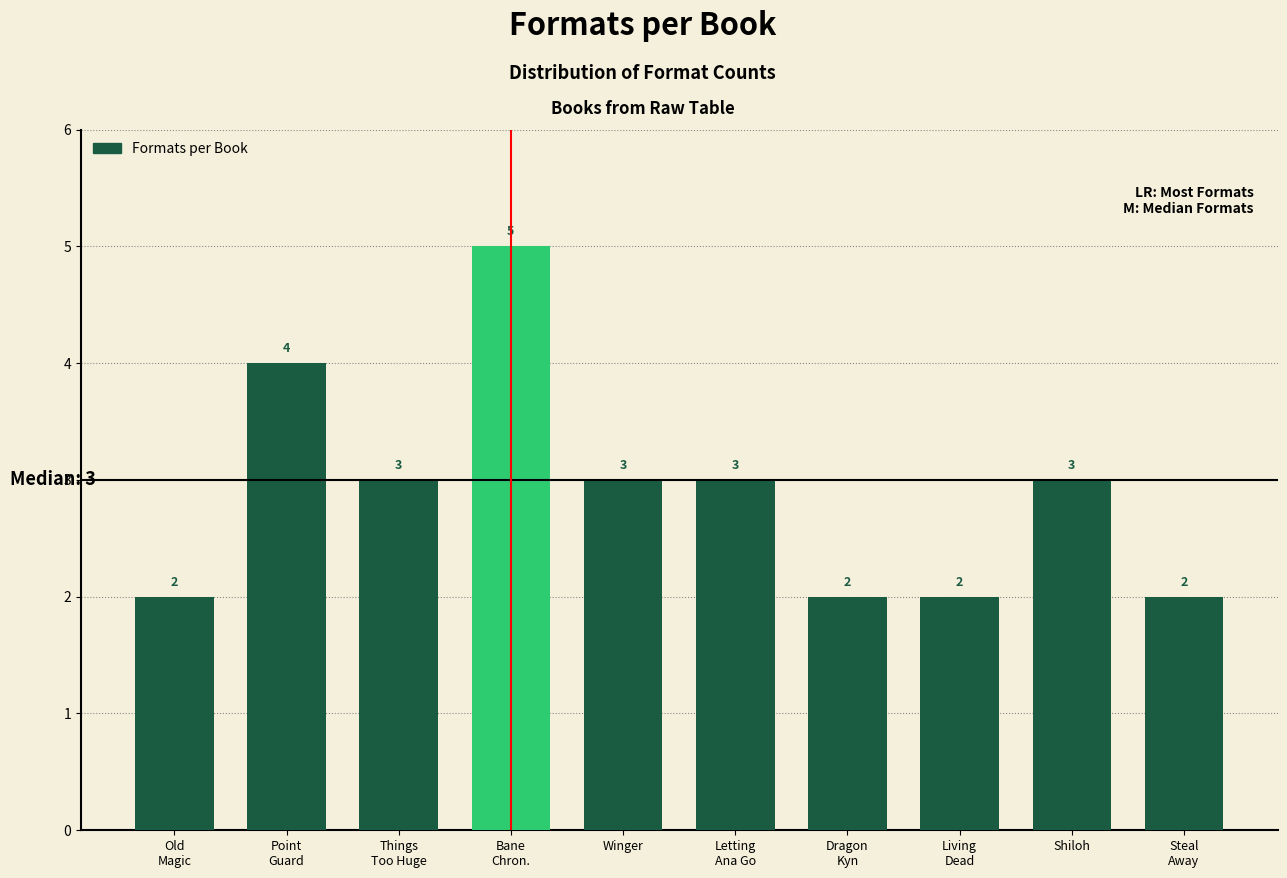

Reading left to right, extract all data points from this chart.

2	4	3	5	3	3	2	2	3	2